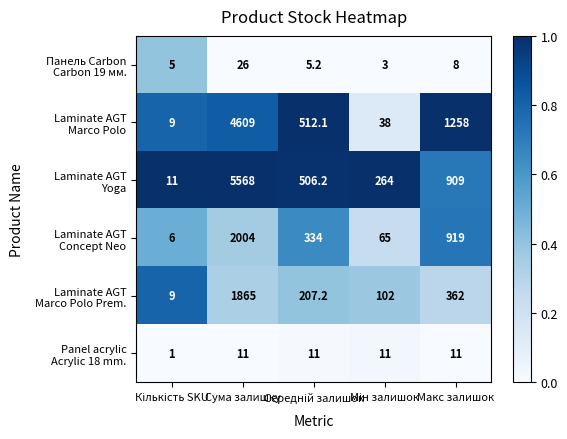

At which category is the sum across all series the highest?

Сума залишку